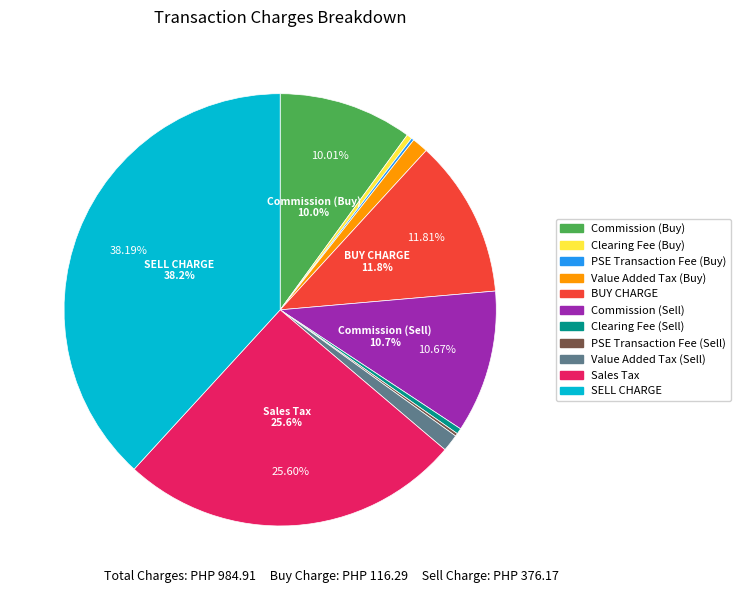

To the nearest percent, what portion does Value Added Tax (Buy) represent?

1%